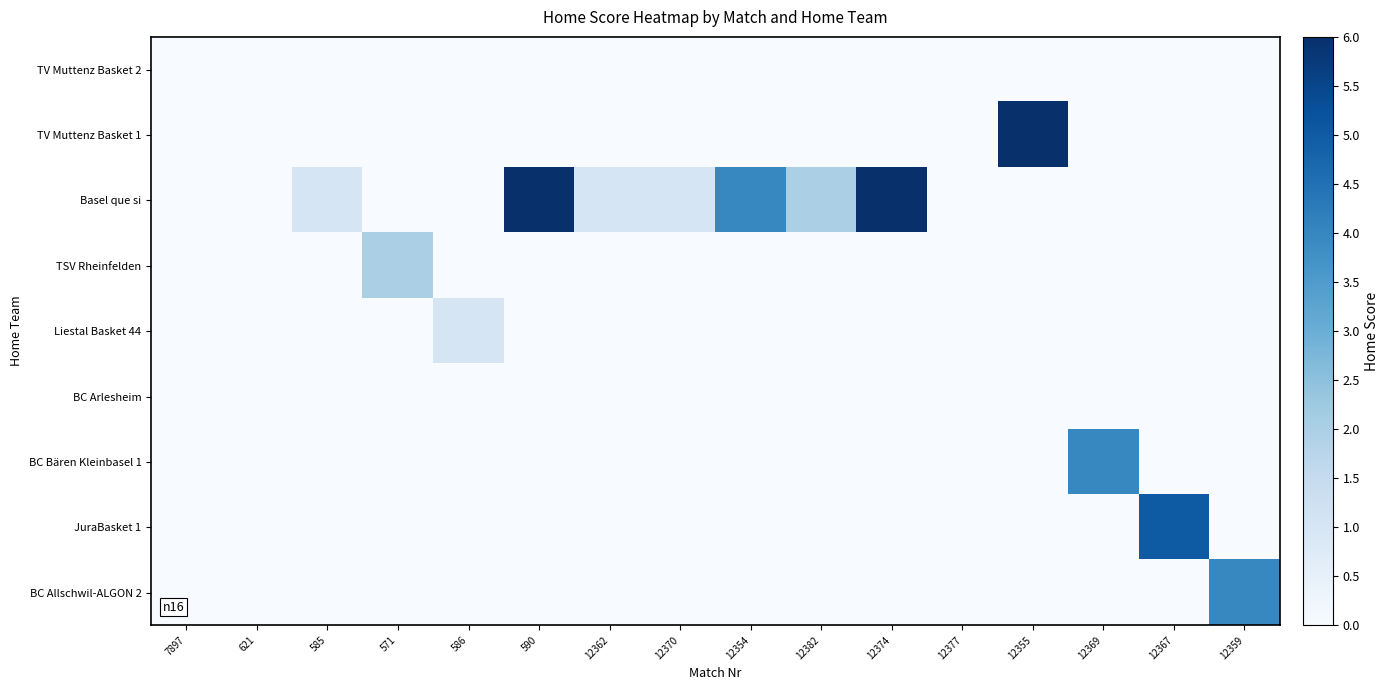

What is the greatest value displayed?

6